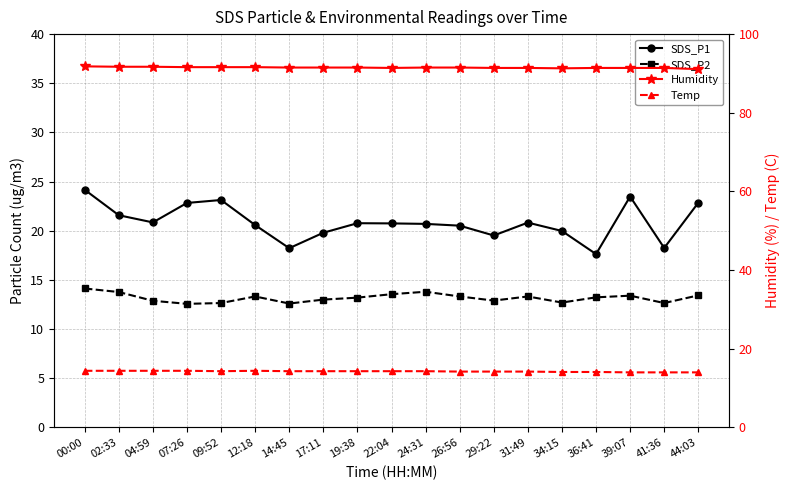

In SDS_P2, how many points are higher than both neighbors (excluding endpoints)?

4